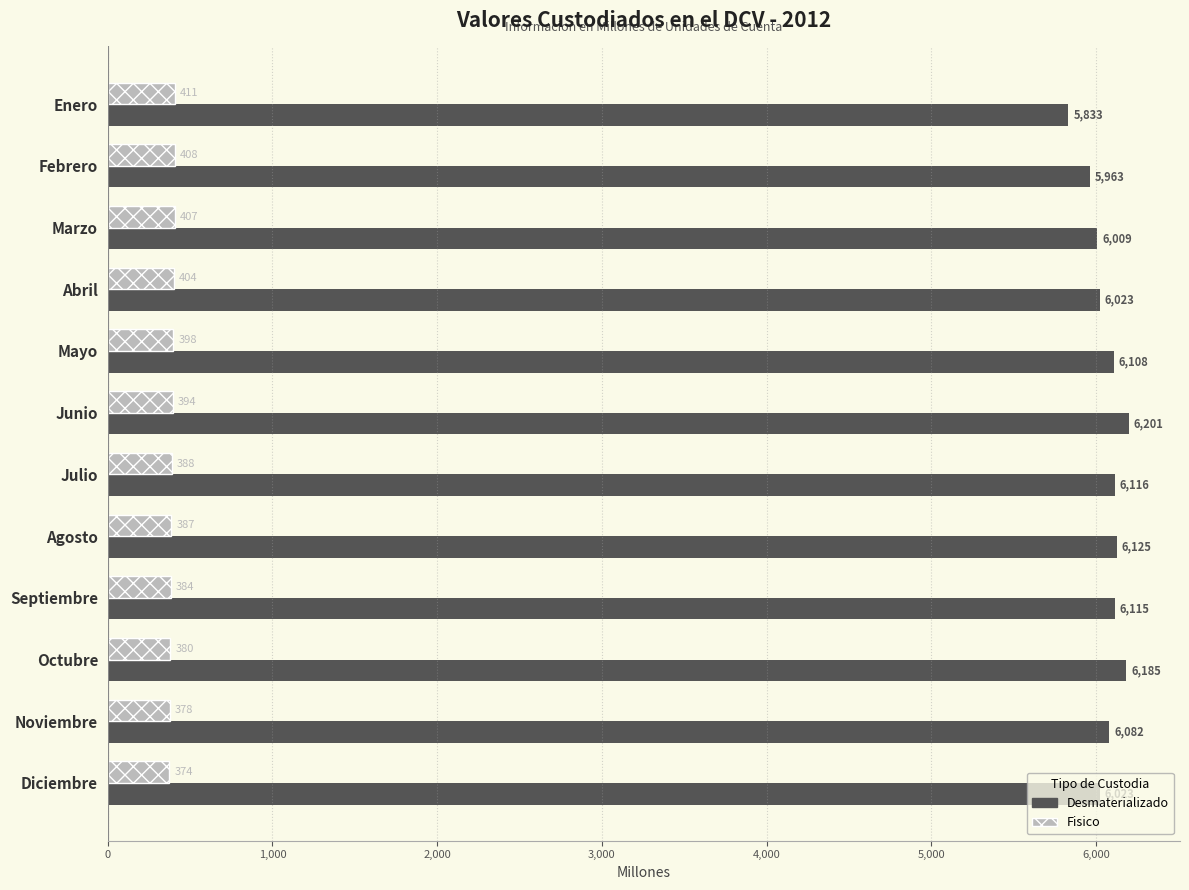

Which series has the largest range (max minus min)?

Desmaterializado